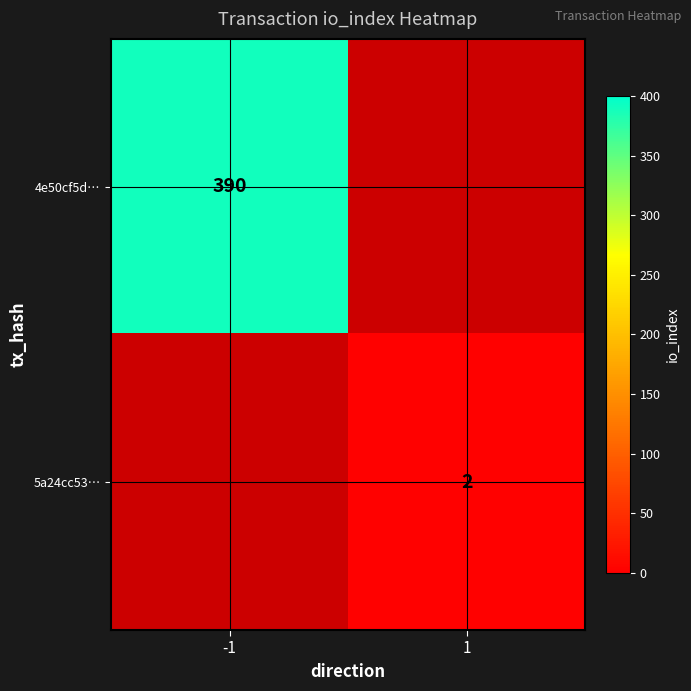

List the series in order of their overall mean, highest first.

4e50cf5d…, 5a24cc53…